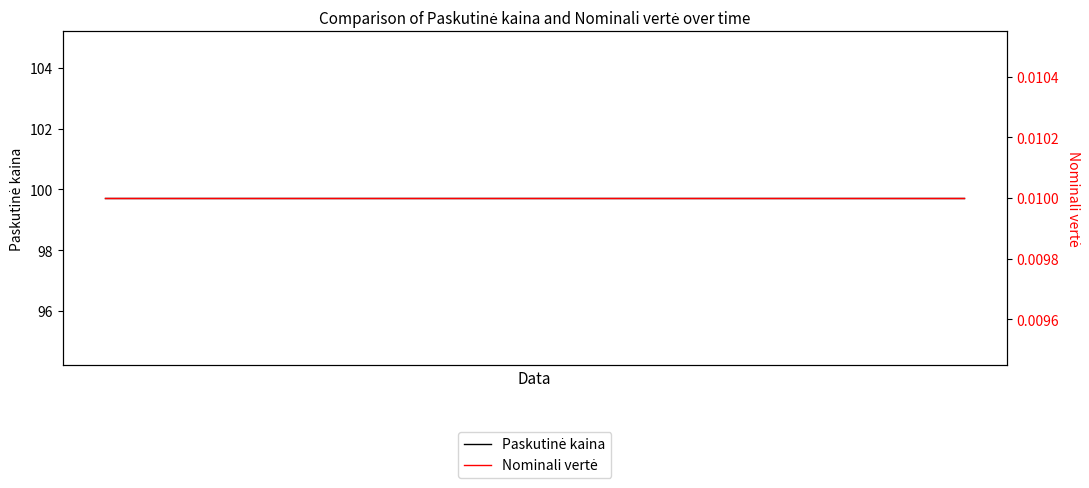

Which series has the largest range (max minus min)?

Paskutinė kaina